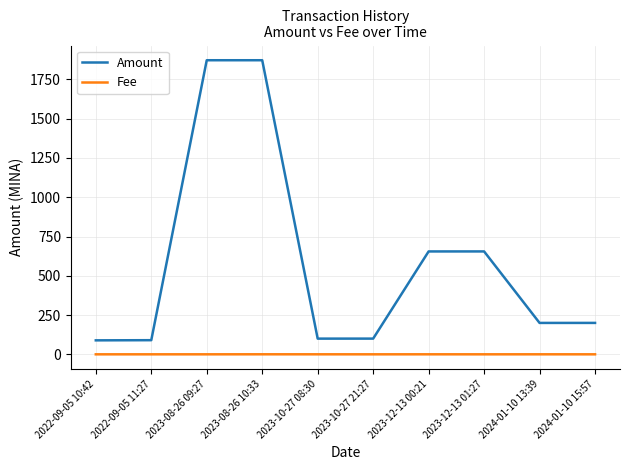

True or false: Amount and Fee cross at least once.

False